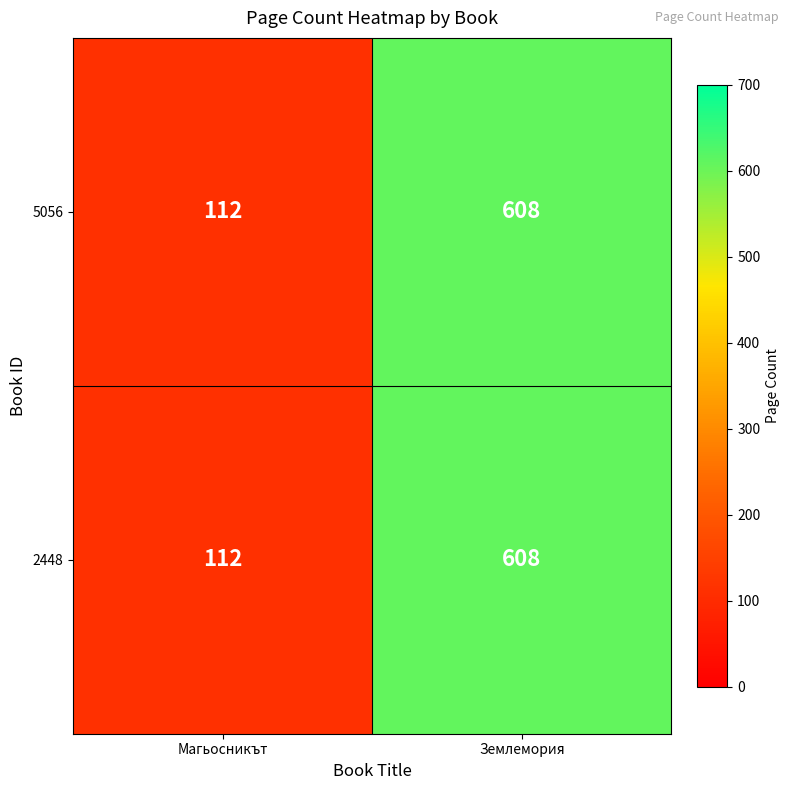

At which label is 2448 closest to 360?

Магьосникът